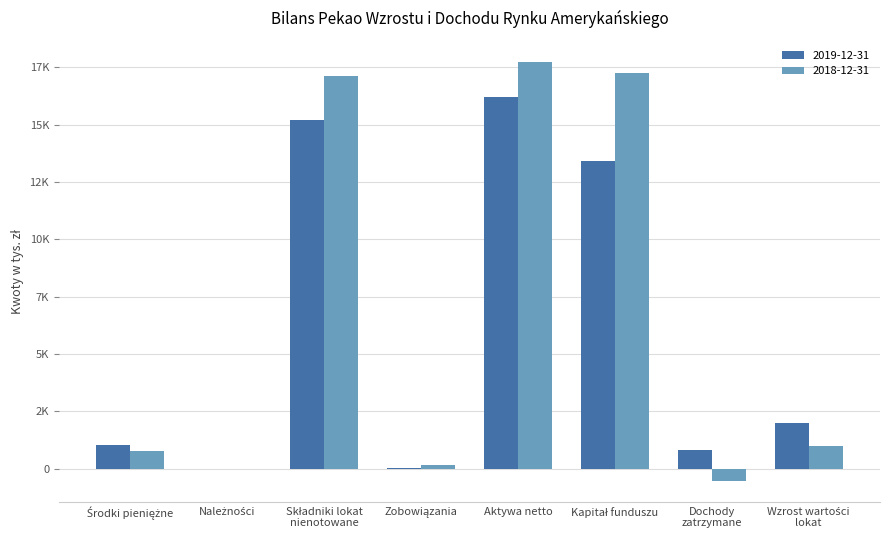

Count the number of categories in the chart.

8